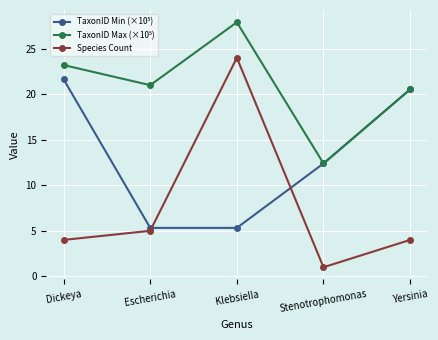

At which category is the sum across all series the highest?

Klebsiella